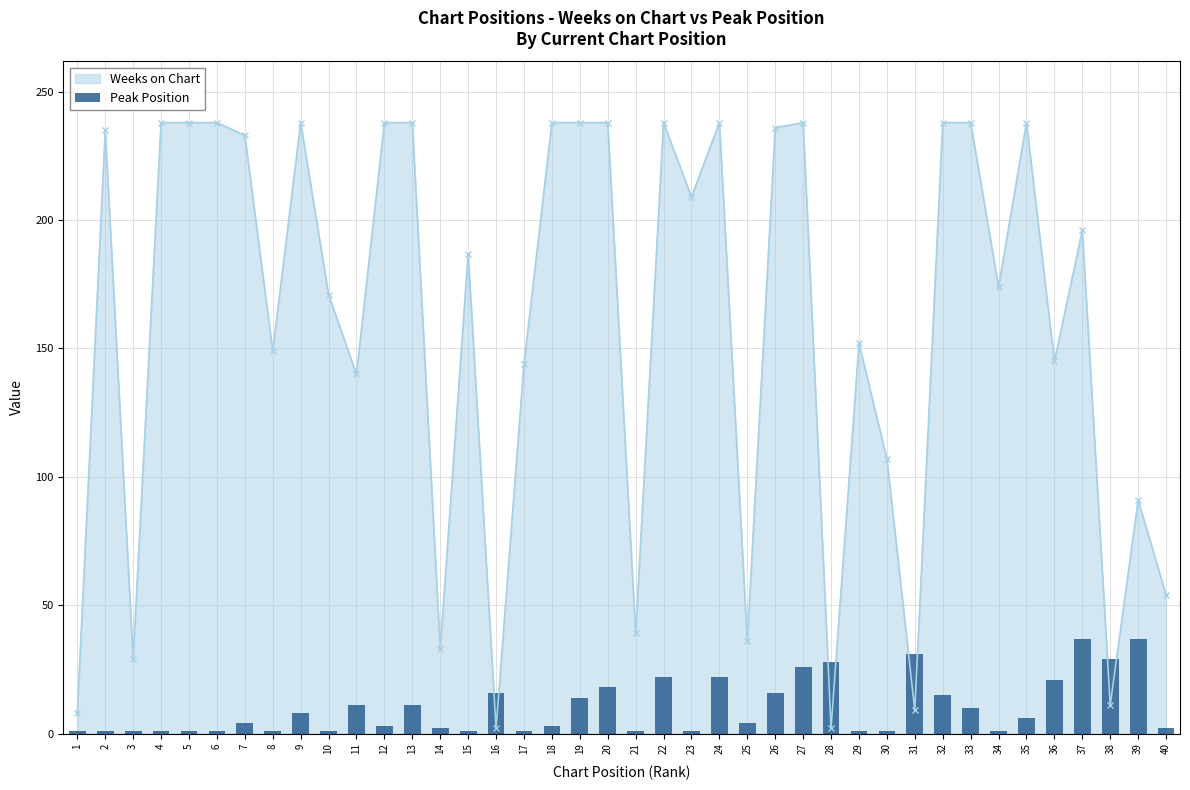

Does the chart contain stacked bars?

No